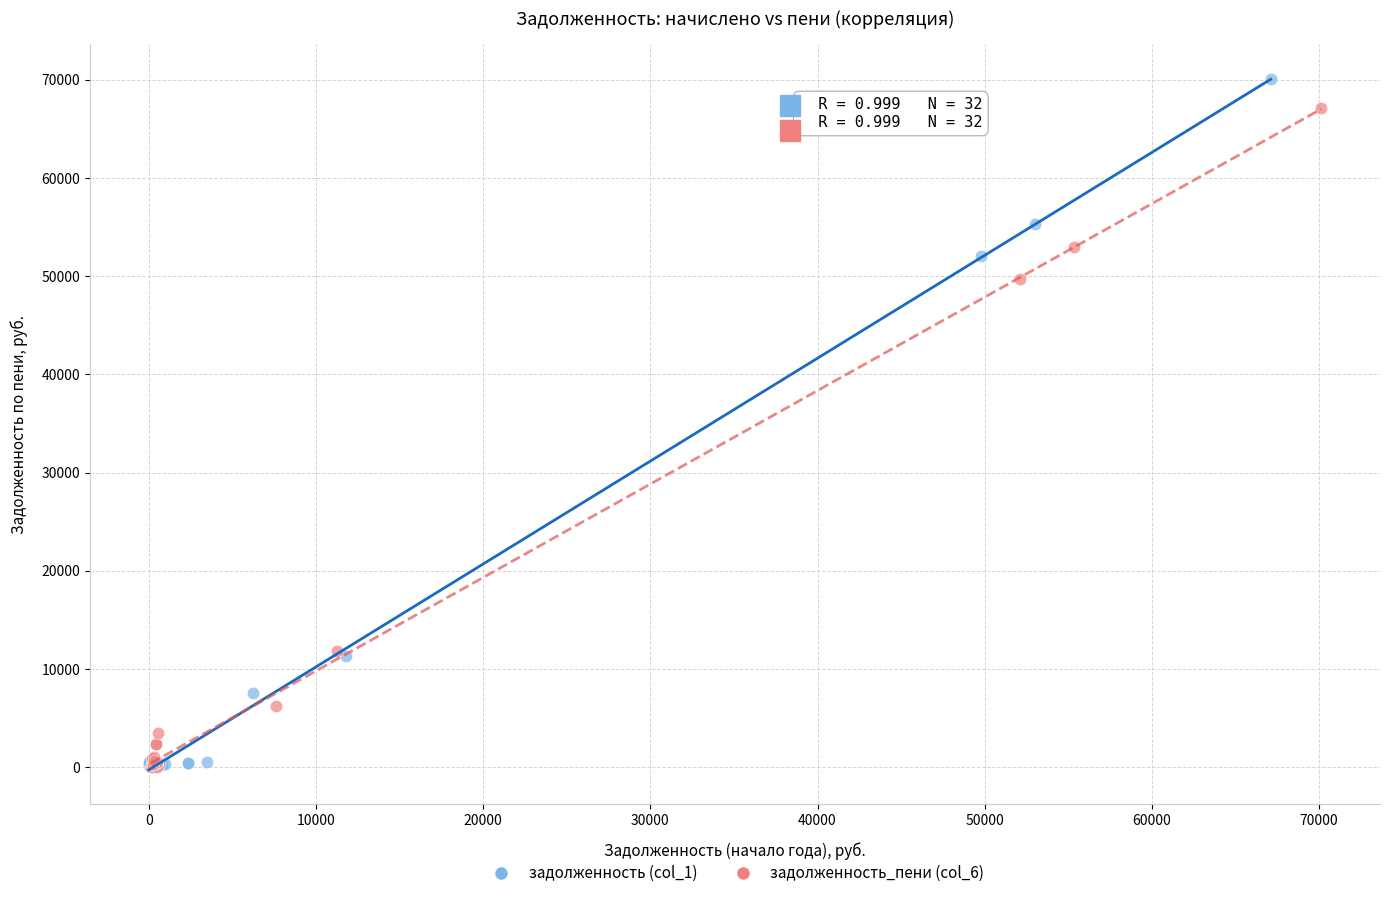

Which series has the largest Y range (max minus min)?

задолженность (col_1)